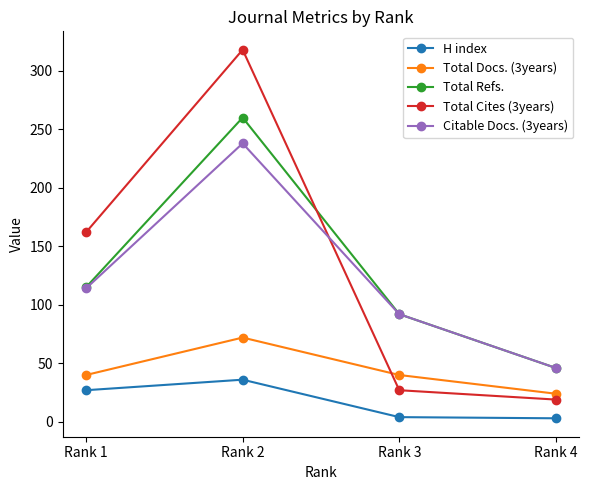

List the series in order of their peak value, lowest first.

H index, Total Docs. (3years), Citable Docs. (3years), Total Refs., Total Cites (3years)